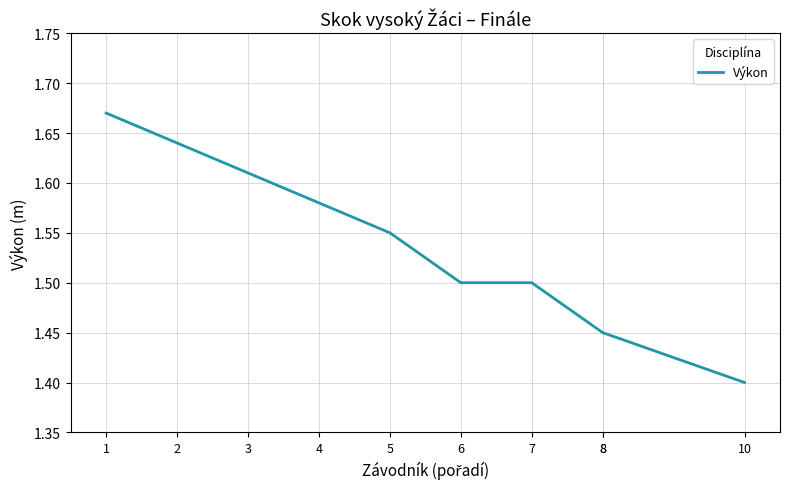

Count the number of categories in the chart.

10